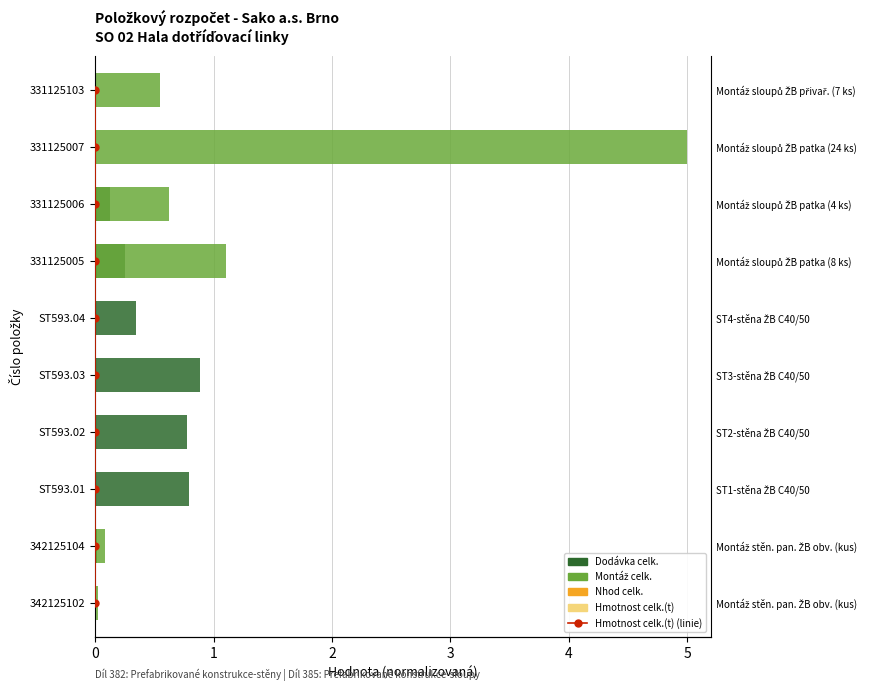

What is the value of the Dodávka celk. bar at the 7th from the left?

0.3